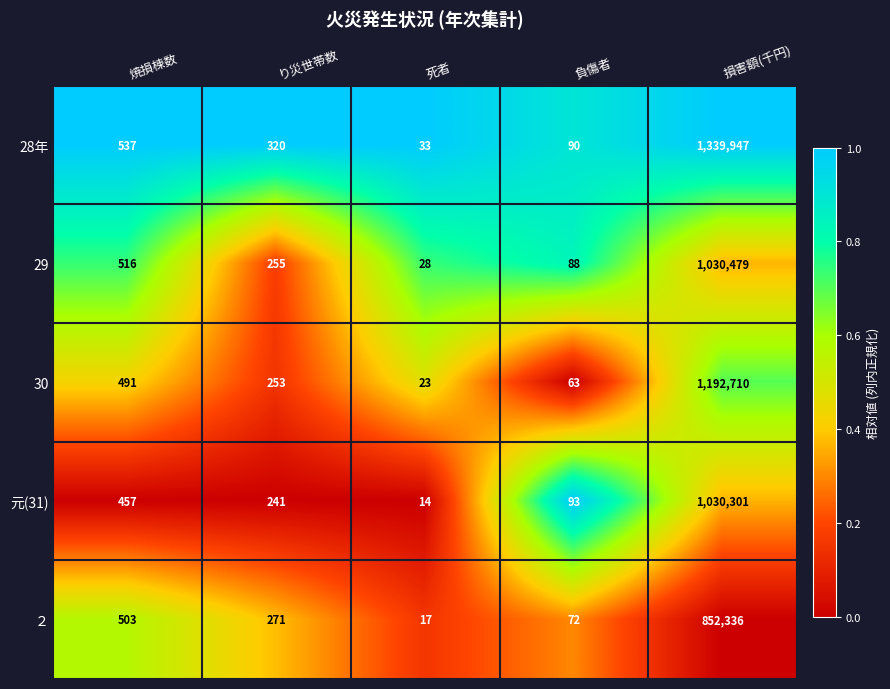

What is the difference between the maximum and second lowest values in the 28年 series?

1339857